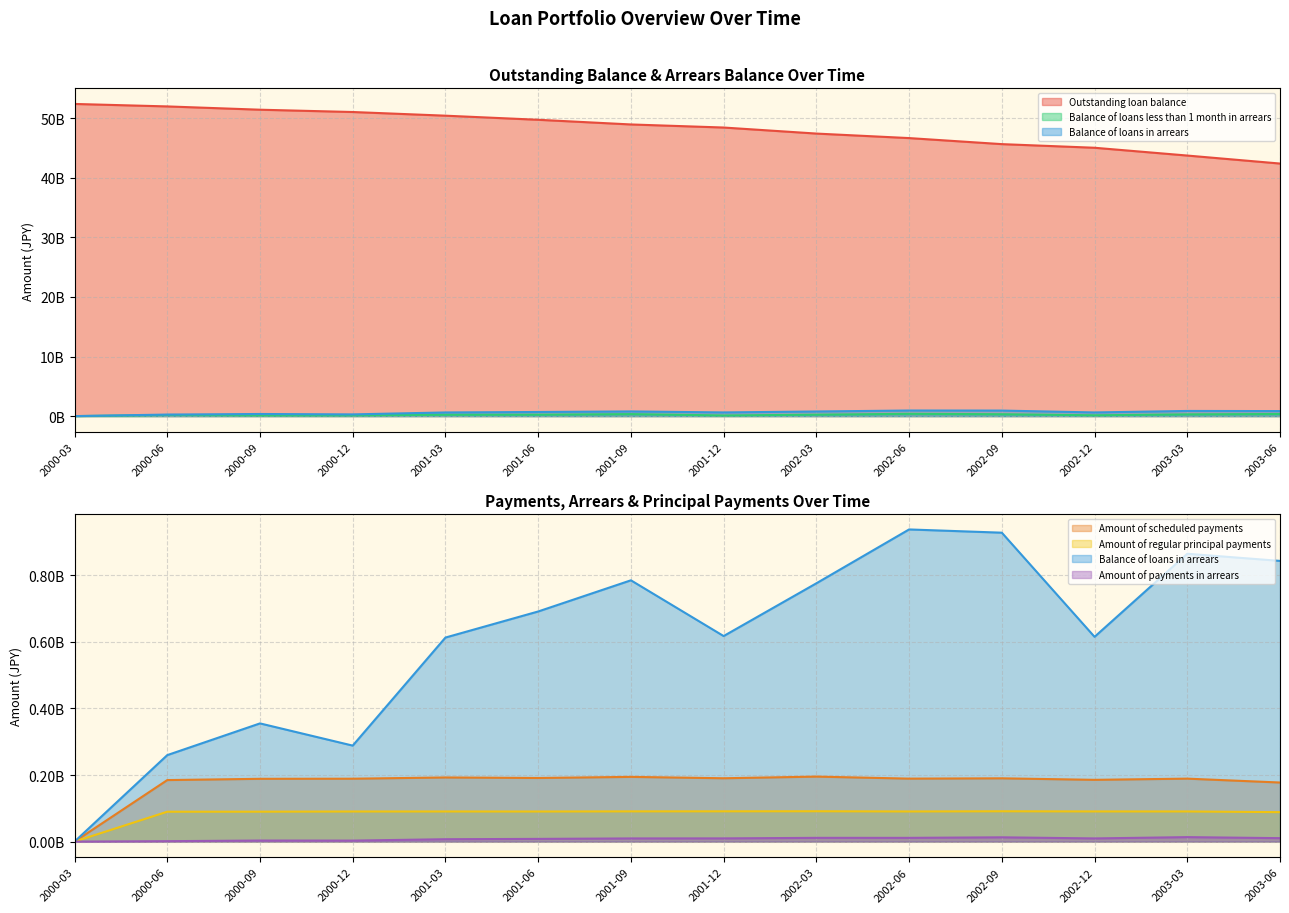

True or false: Amount of scheduled payments has a value of 177464765 at 2003-06.

True